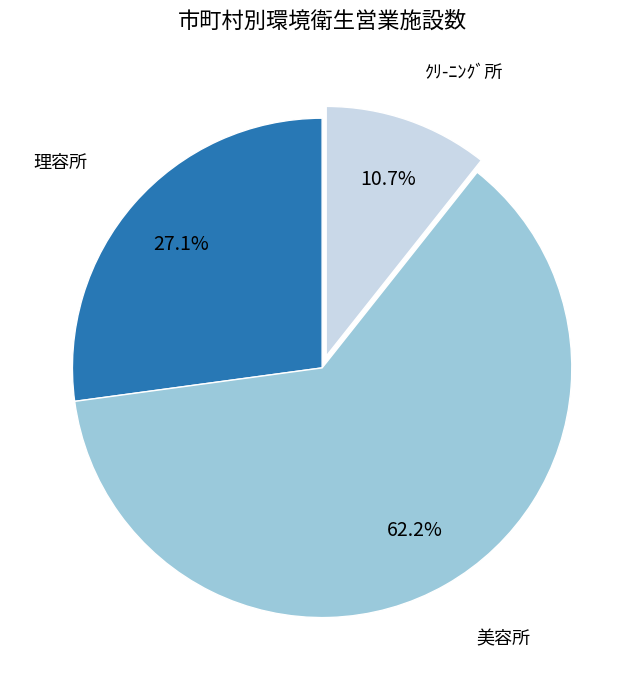

Does any single category account for the majority?

Yes